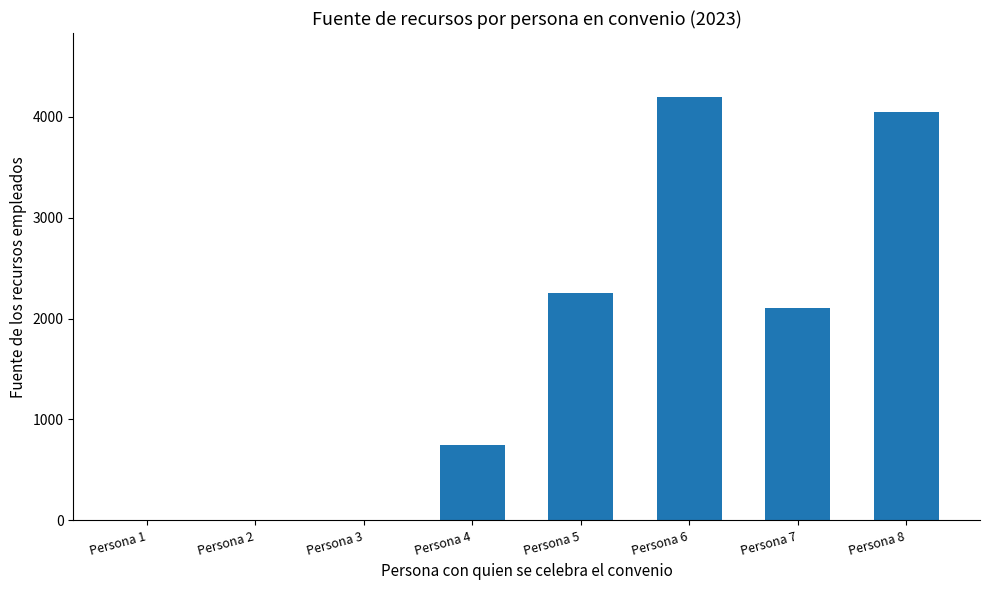

Are the bars grouped side by side (vs. stacked)?

No